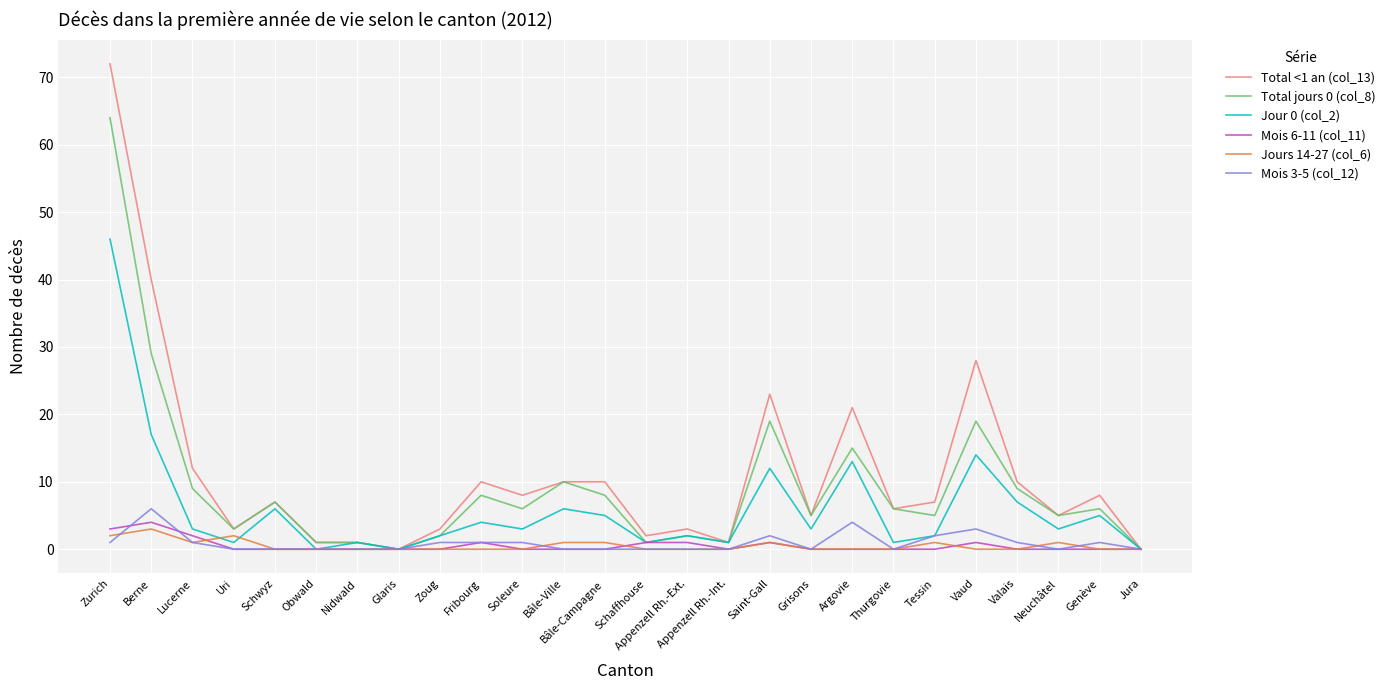

What is the difference between the maximum and second lowest values in the Total <1 an (col_13) series?

72